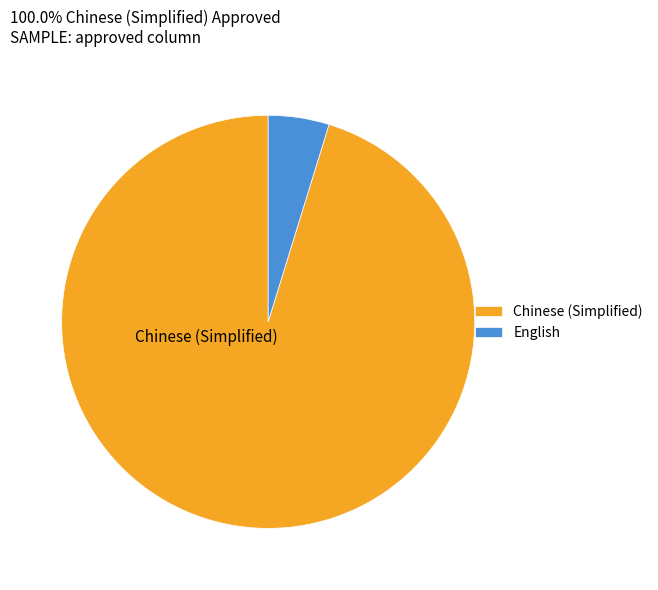

Which category has the smallest portion of the pie?

English